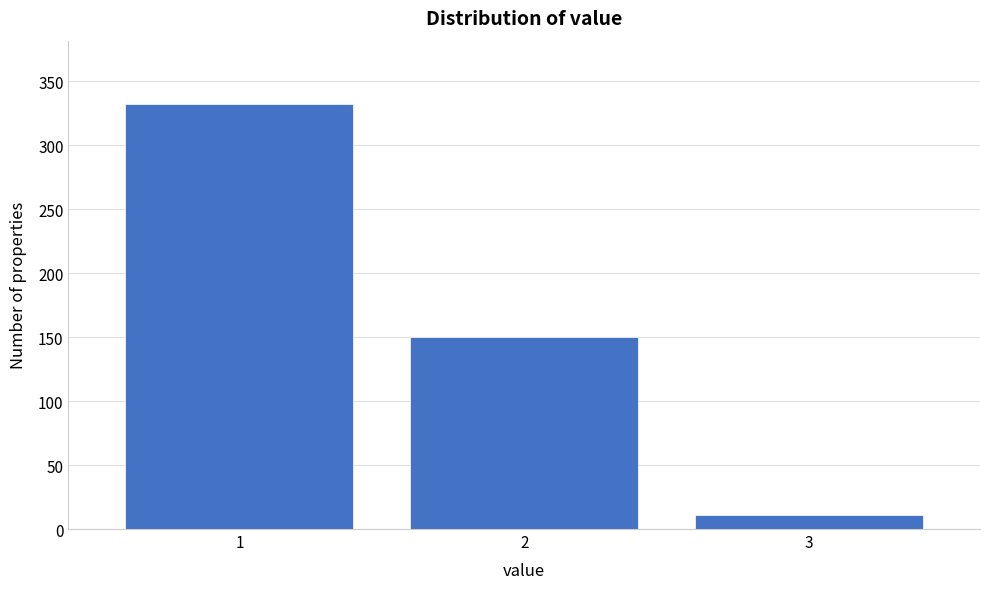

Reading left to right, extract all data points from this chart.

332	150	11